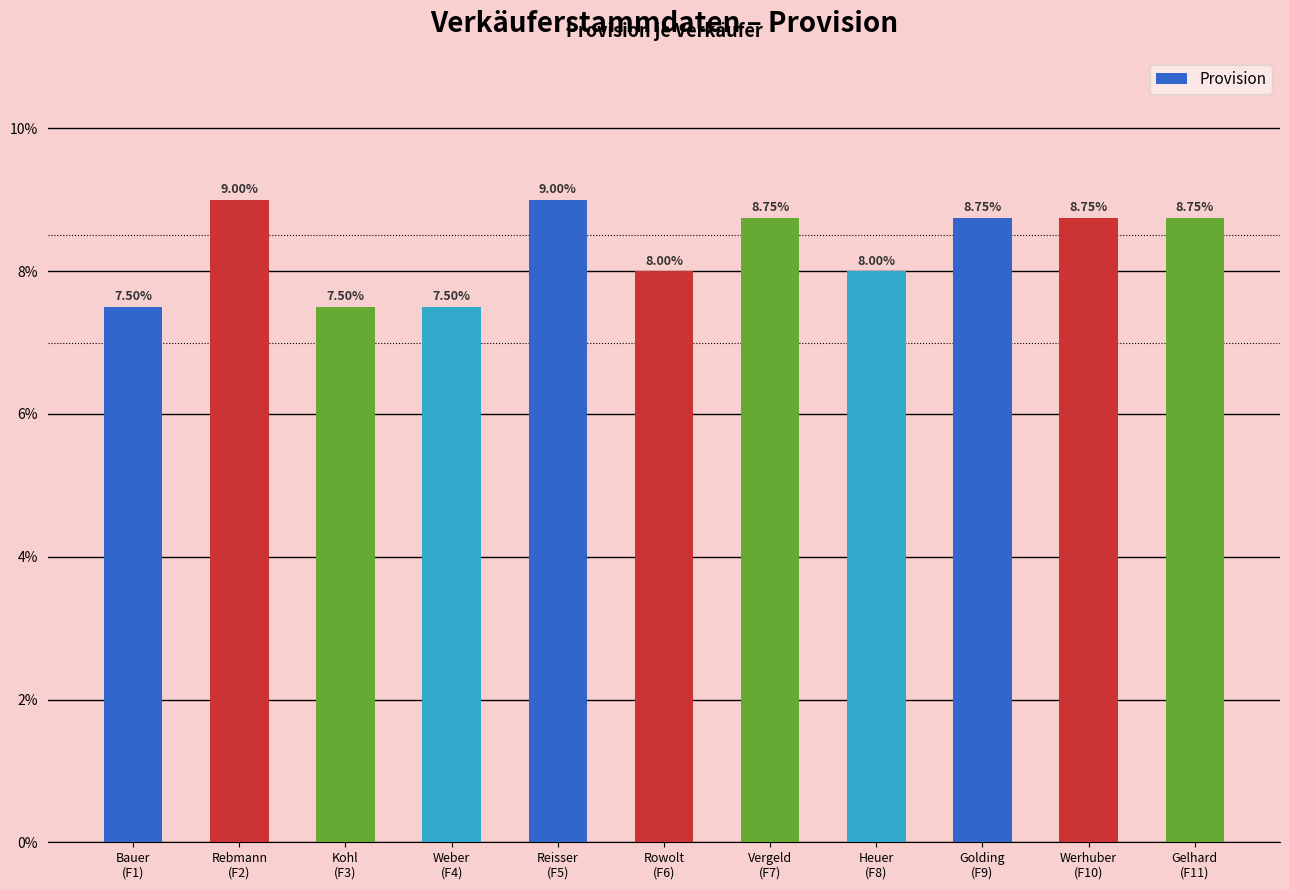

Are the bars horizontal?

No